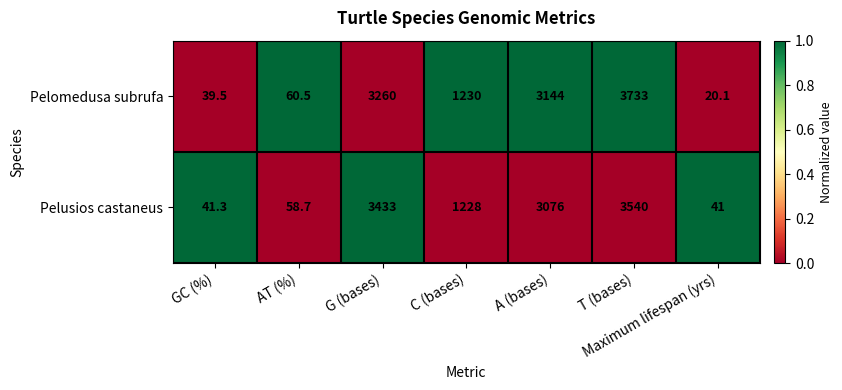

What is the greatest value displayed?

3733.0